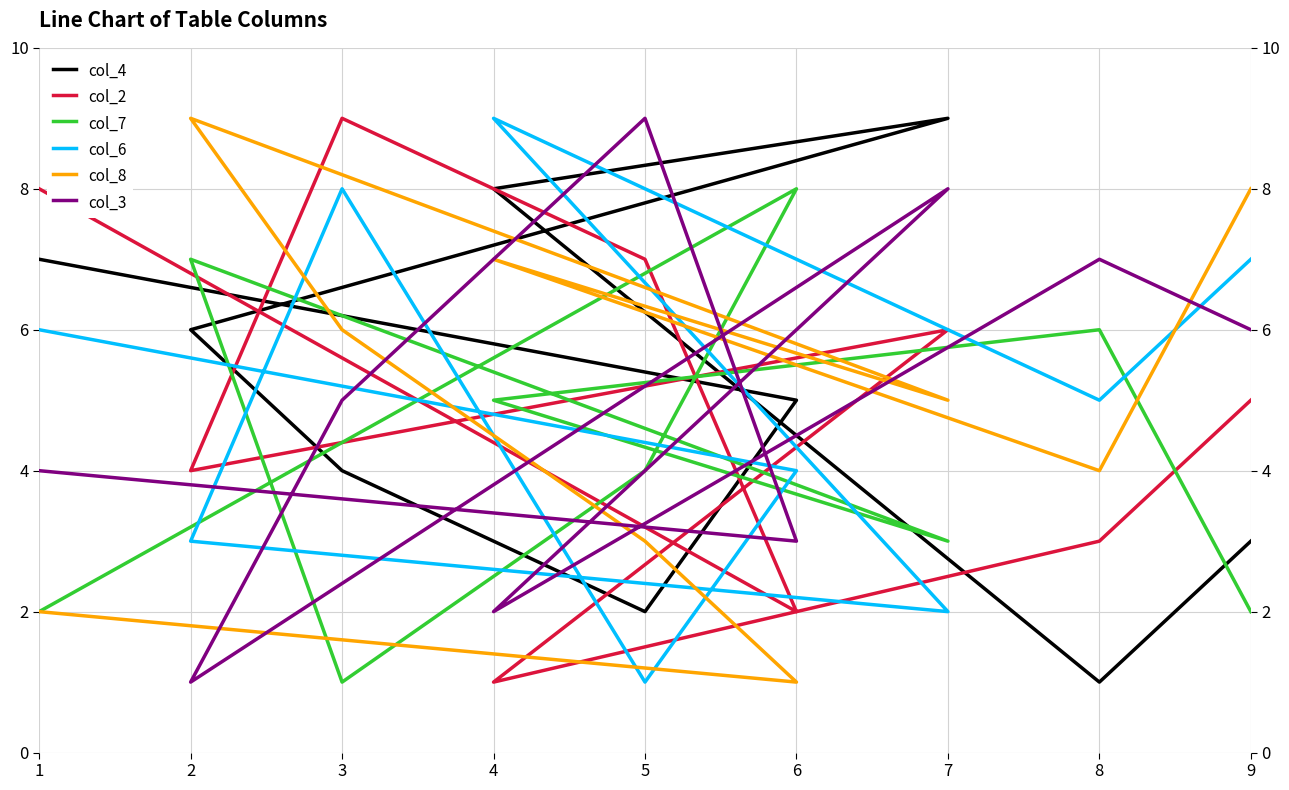

How many lines are shown in the chart?

6